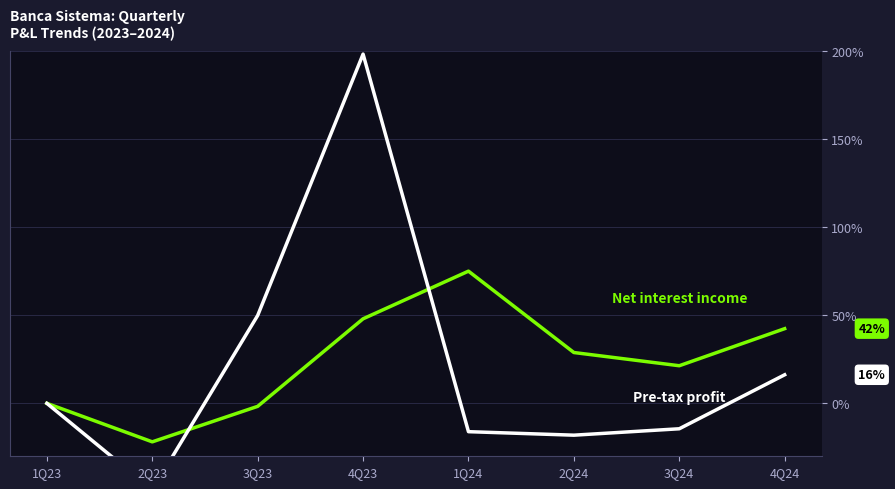

True or false: Pre-tax profit has a value of 69.4 at 3Q23.

False